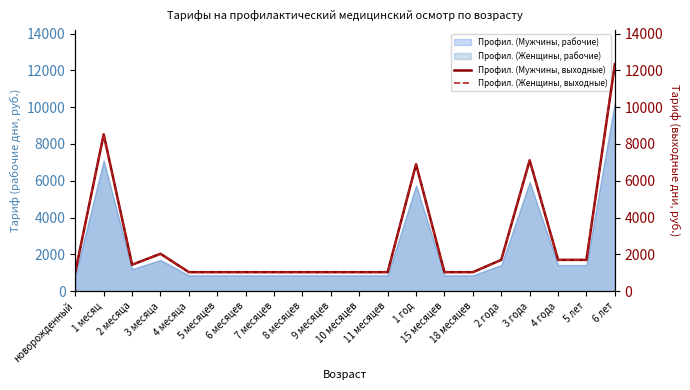

How many categories are shown in the chart?

20